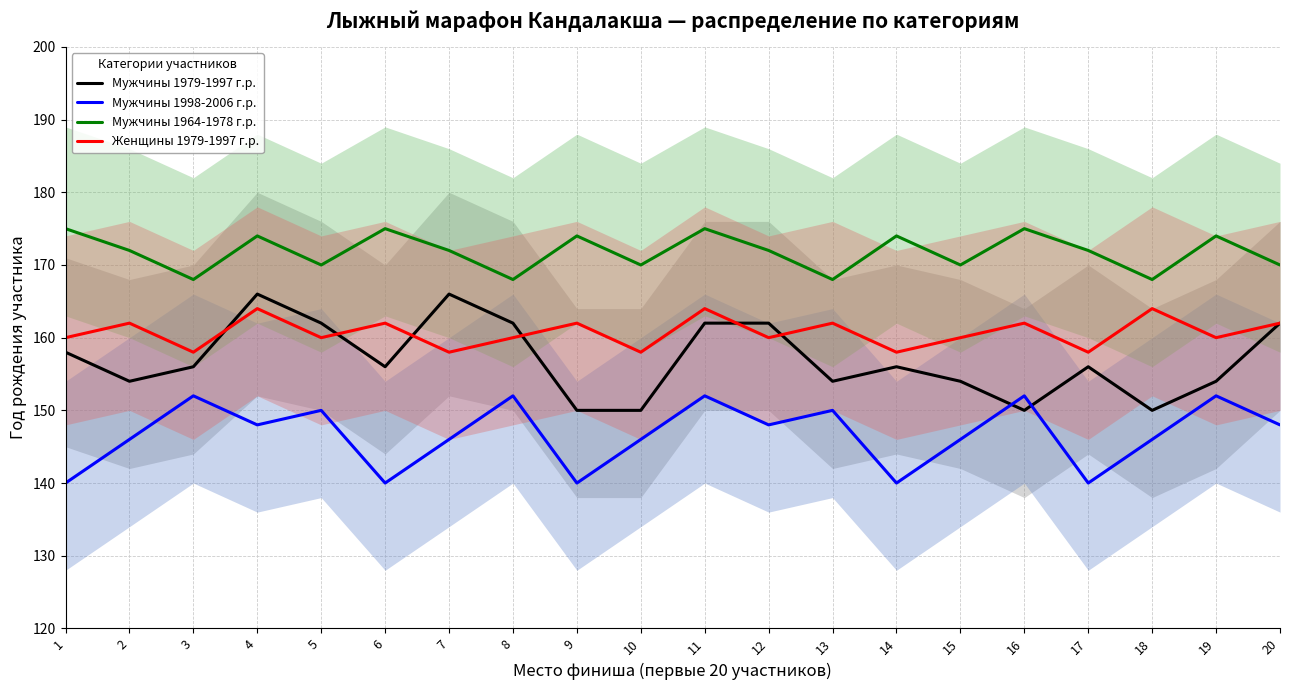

Does the chart display data point markers on the line(s)?

No